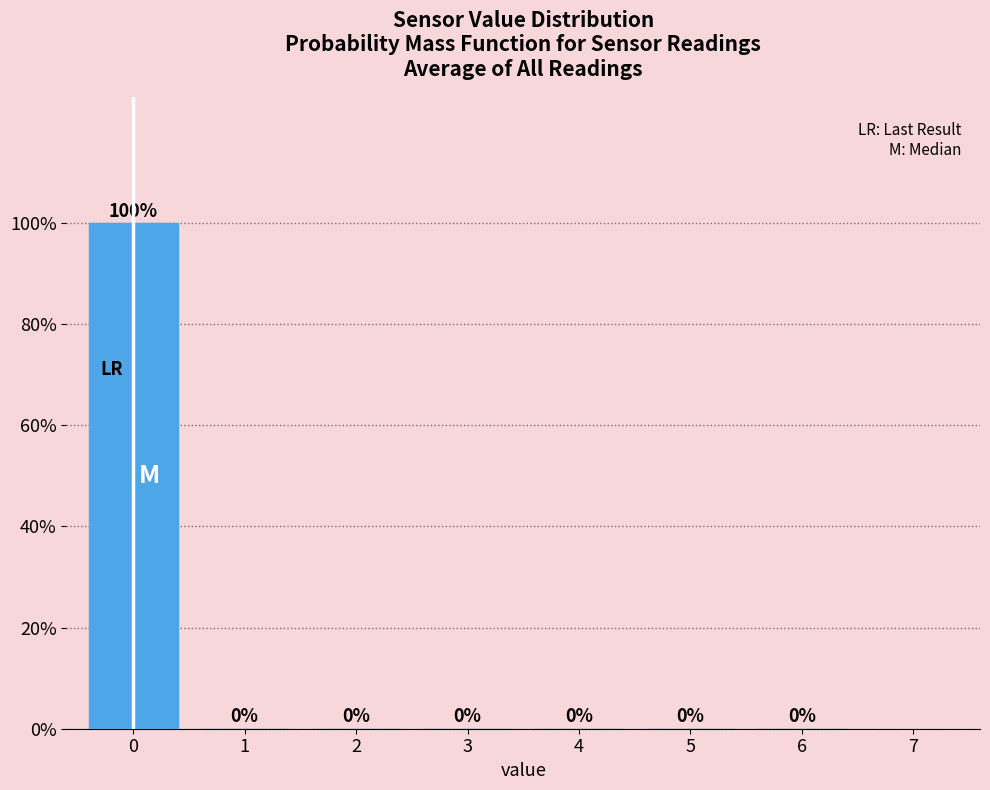

Reading left to right, list all the values displayed in this chart.

0=100	1=0	2=0	3=0	4=0	5=0	6=0